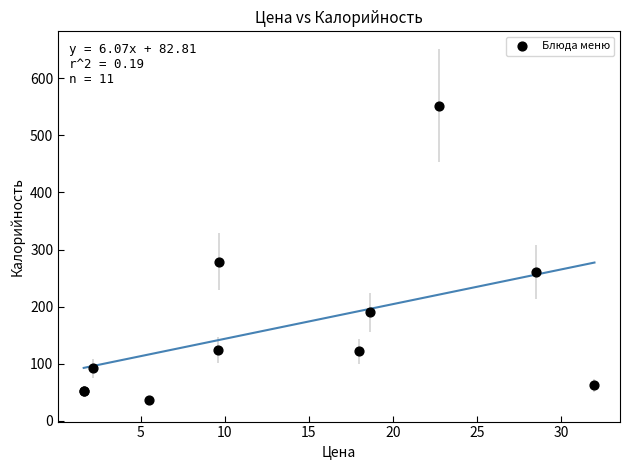

What Y value in the scatter plot is closest to 294?

279